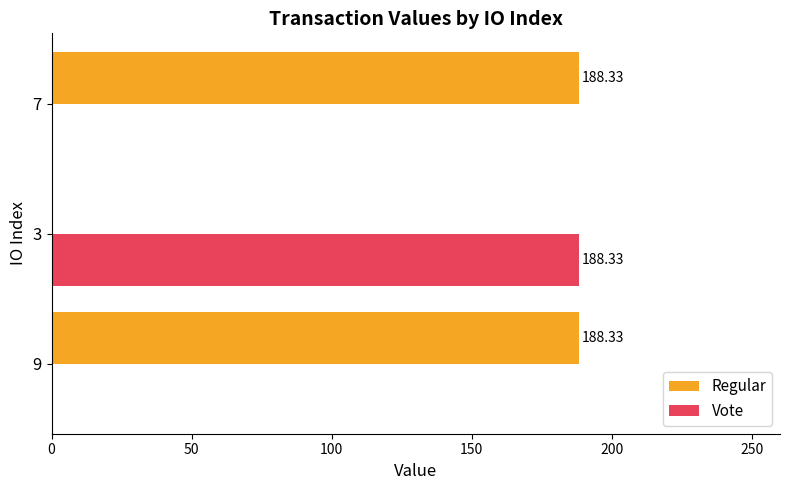

What is the sum of the Vote values at 7 and 3?

188.3